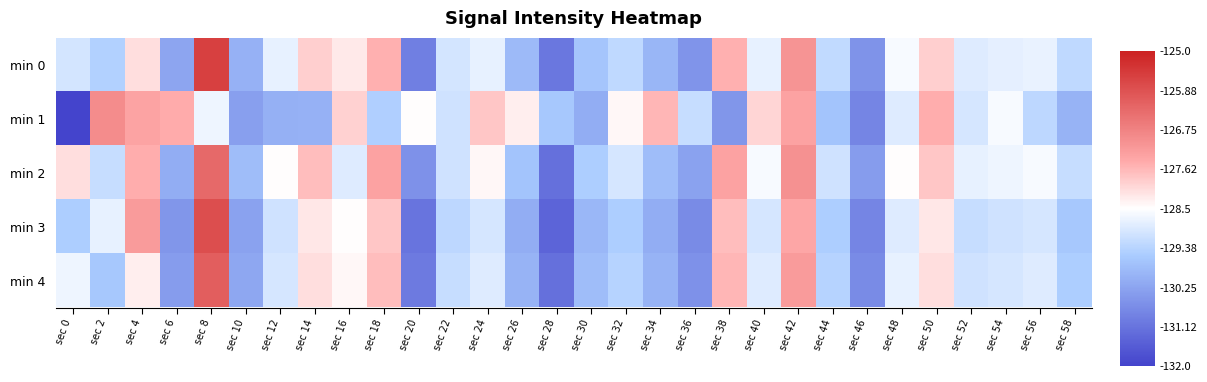

Rank the series at sec 58 from lowest to highest value.

min 1, min 3, min 4, min 0, min 2